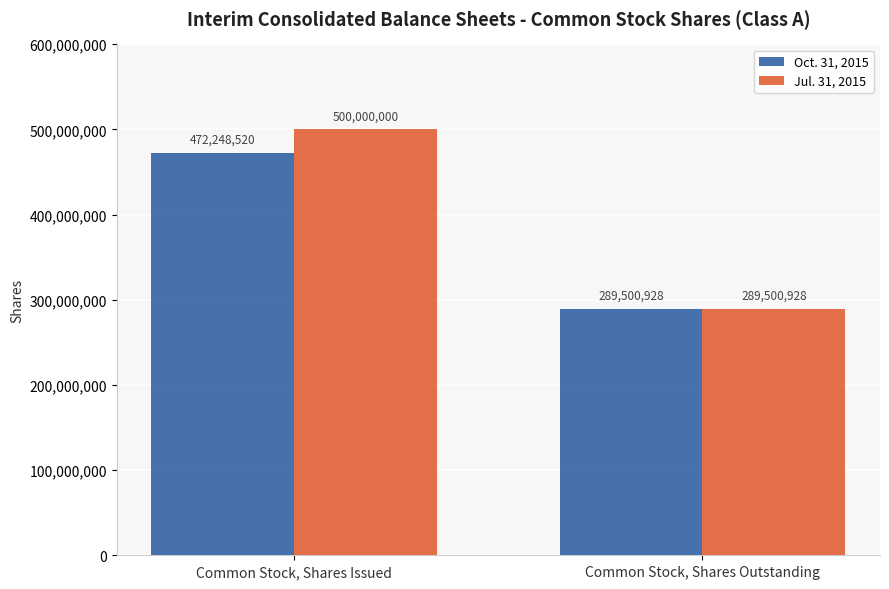

What is the label of the 1st bar from the left?

Common Stock, Shares Issued